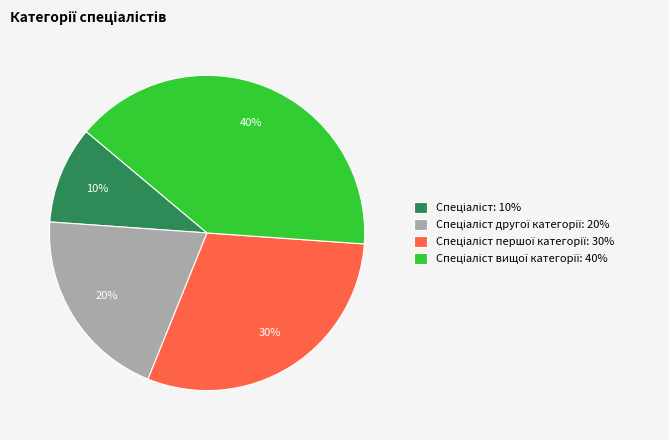

Does any single category account for the majority?

No